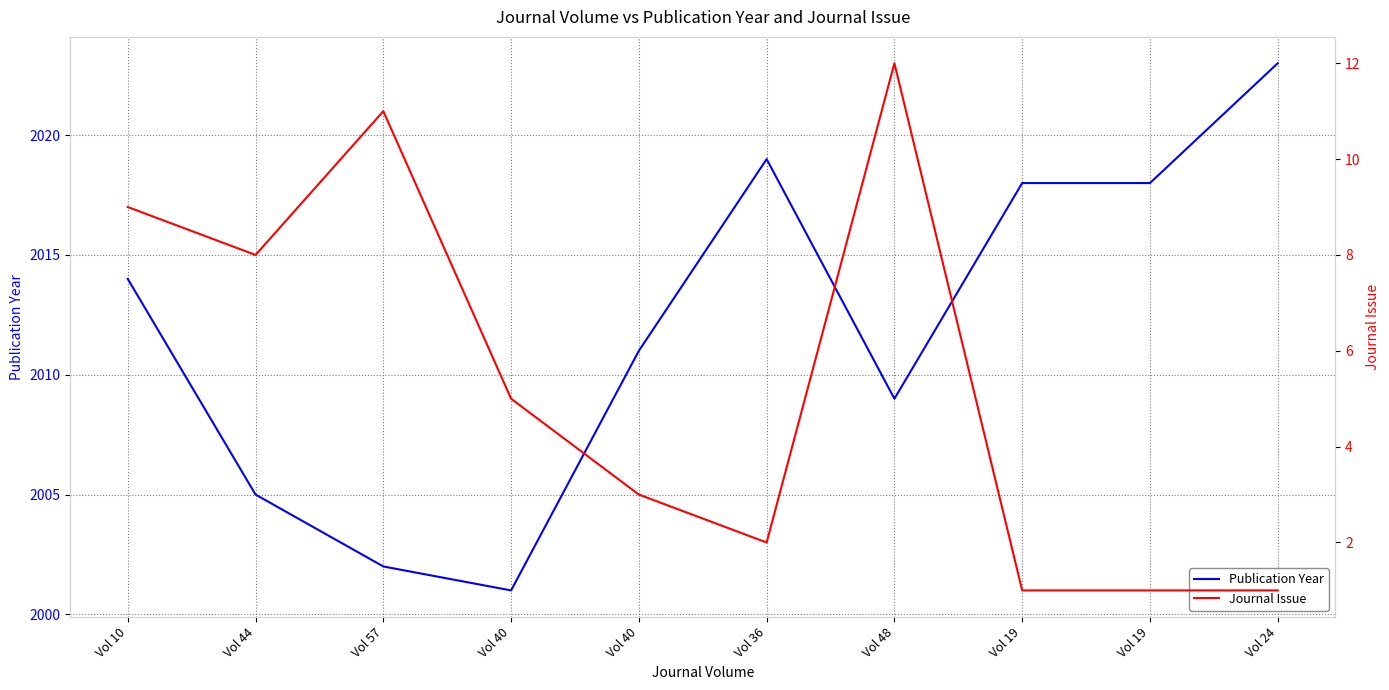

What are all the series names shown in the legend?

Publication Year, Journal Issue